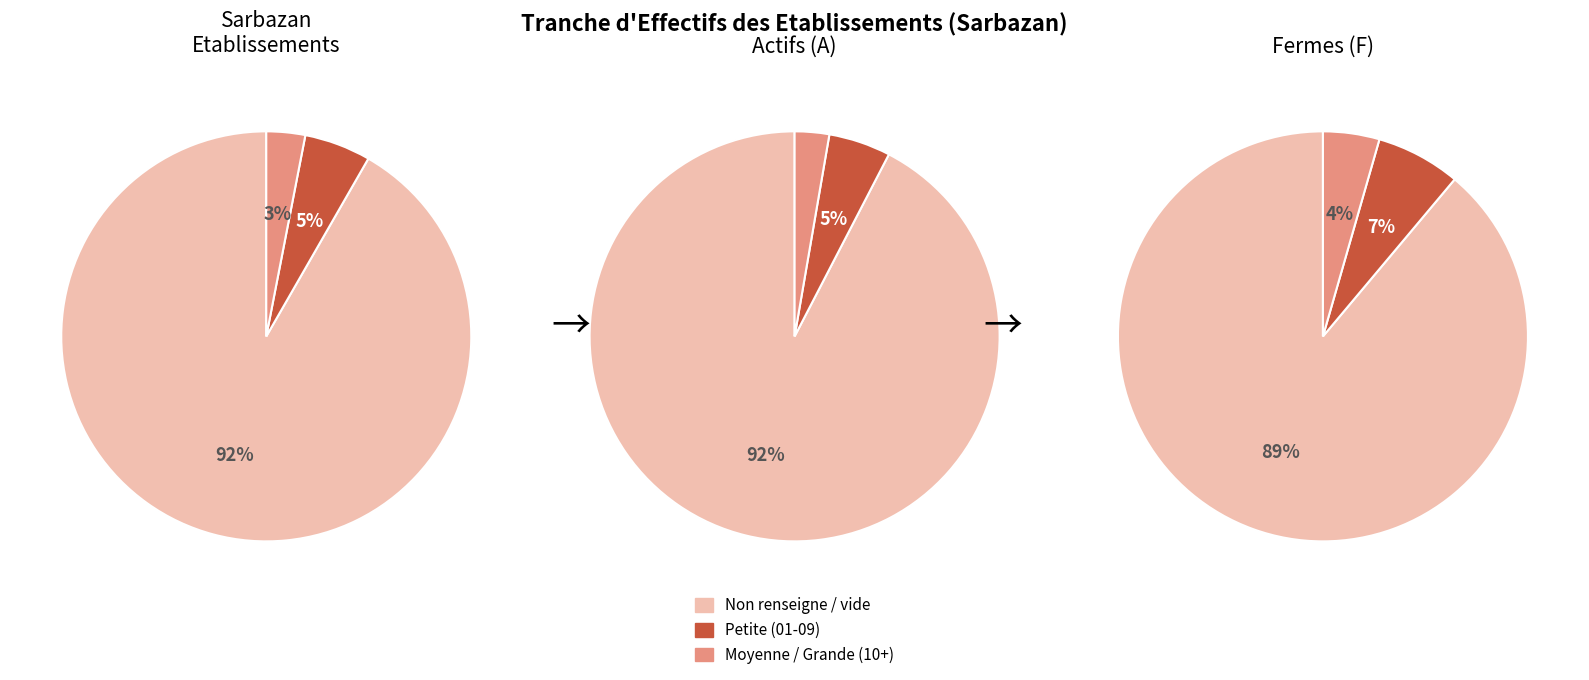

Does any single category account for the majority?

Yes